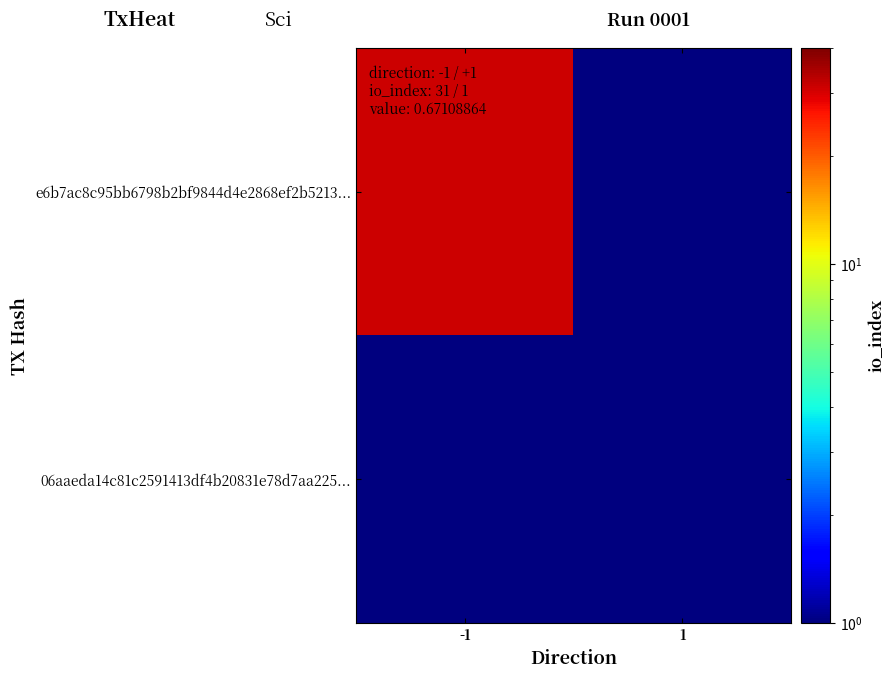

At how many categories does at least one series exceed 18?

1